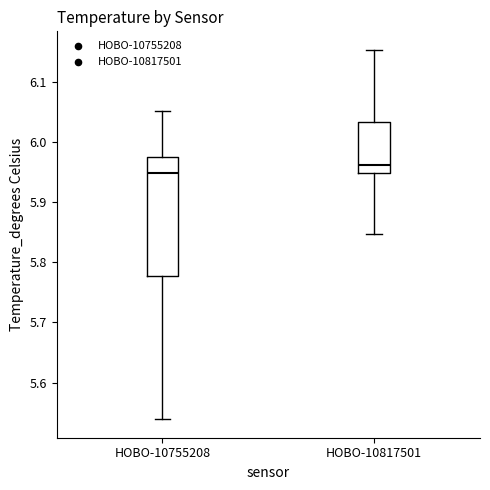

Where does the median line of the box for HOBO-10817501 sit on the y-axis? The values are not printed on the chart, so give them approximately, as read against the axis.

5.96